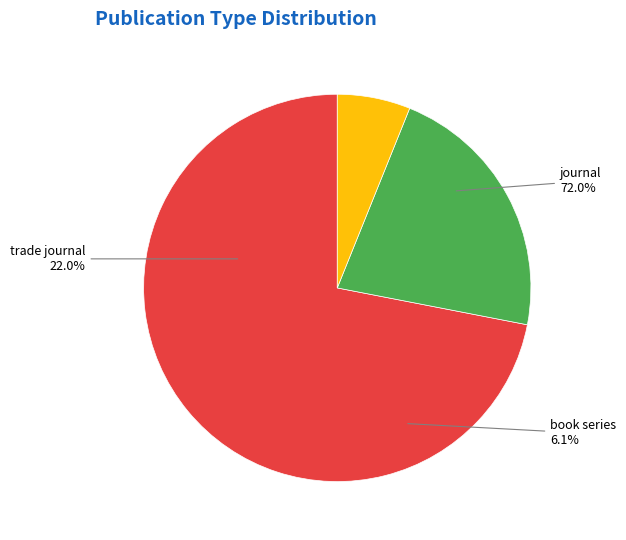

Rank the categories by value from highest to lowest.

journal, trade journal, book series